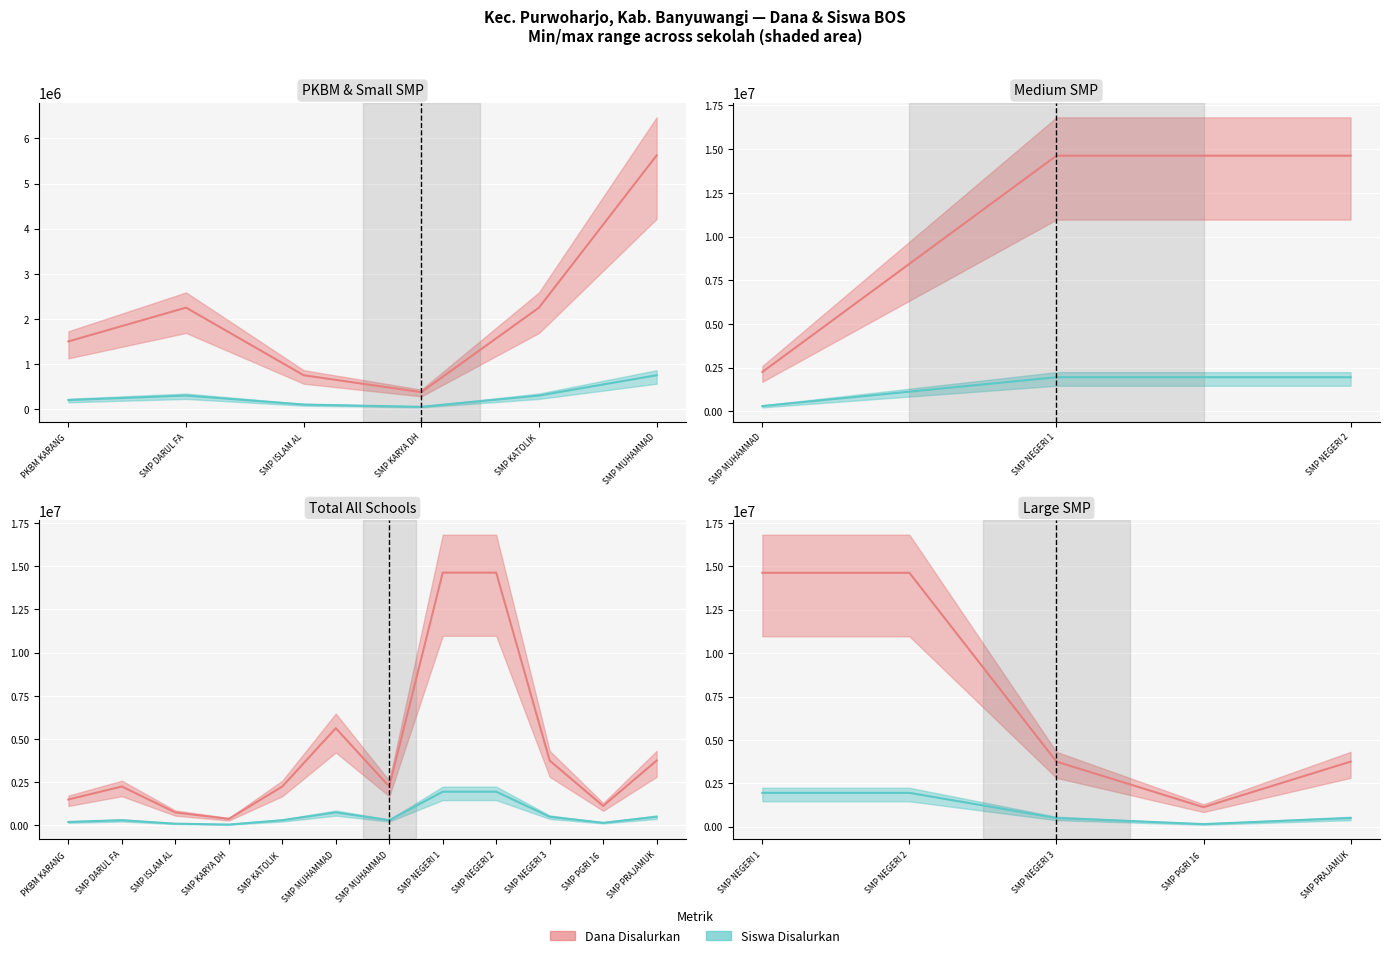

What is the label of the 10th point from the left?

SMP NEGERI 3